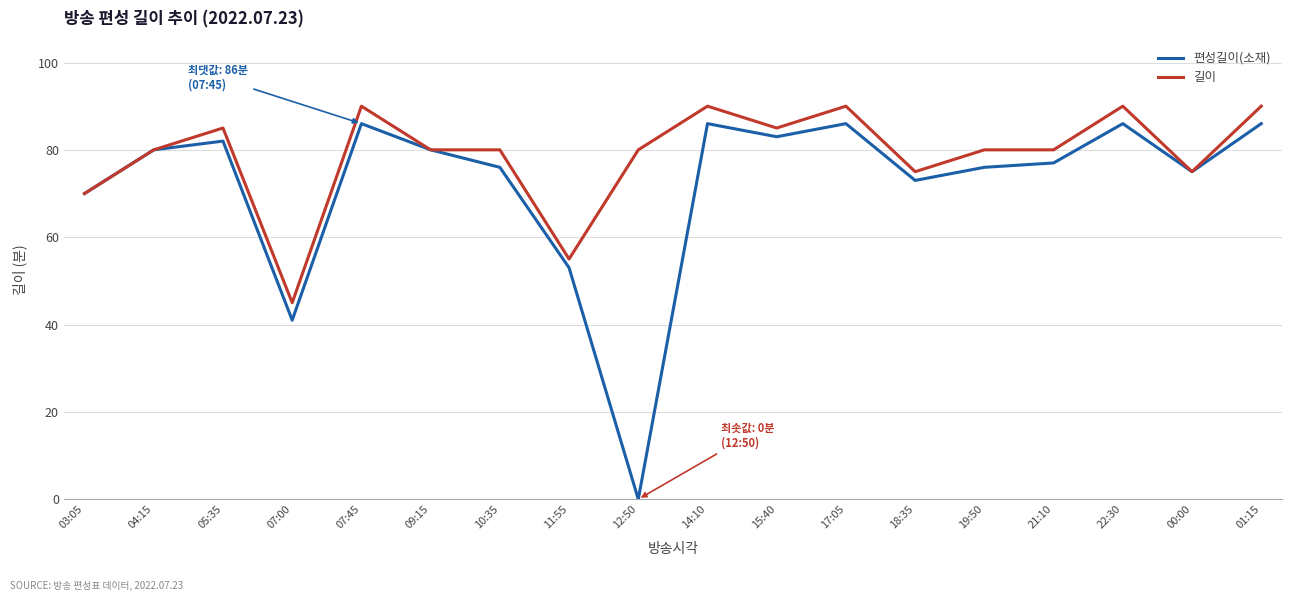

How many interior local peaks does the 편성길이(소재) series have?

5